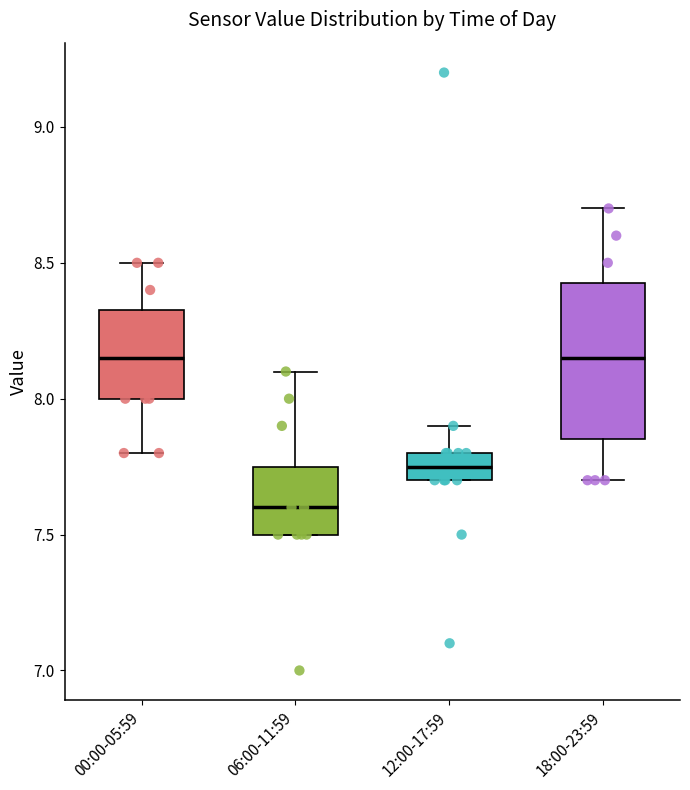

Reading left to right, read every box against the y-axis: the position of its median line, the range the box covers, and the ends of its whiskers. The values are not printed on the chart, so give them approximately, as read against the axis.

00:00-05:59: median 8.15, box 8.00 to 8.35, whiskers 7.80 to 8.50
06:00-11:59: median 7.60, box 7.50 to 7.75, whiskers 7.50 to 8.10
12:00-17:59: median 7.75, box 7.70 to 7.80, whiskers 7.70 to 7.90
18:00-23:59: median 8.15, box 7.85 to 8.45, whiskers 7.70 to 8.70